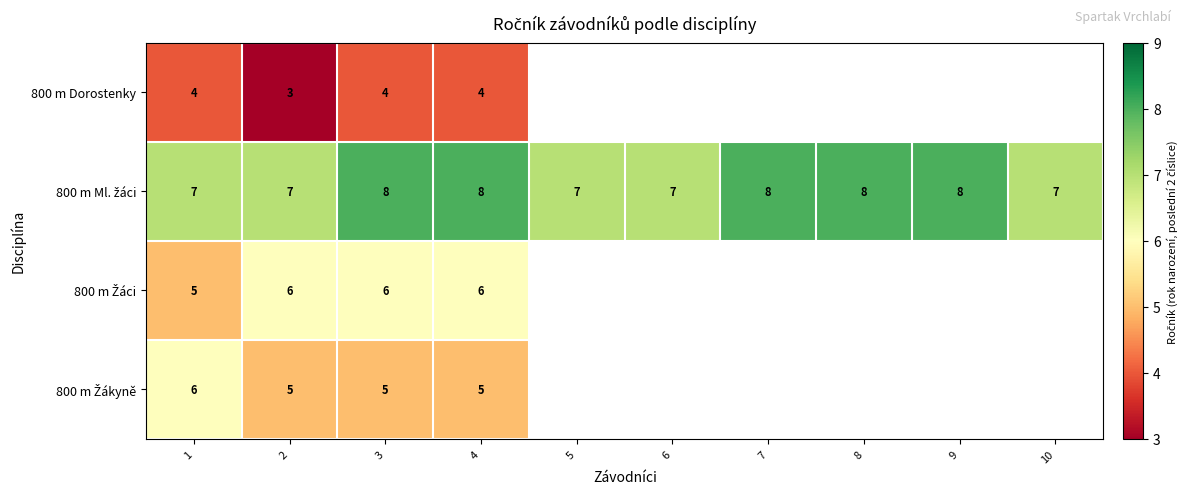

True or false: 800 m Dorostenky has a value of 4 at 3.

True